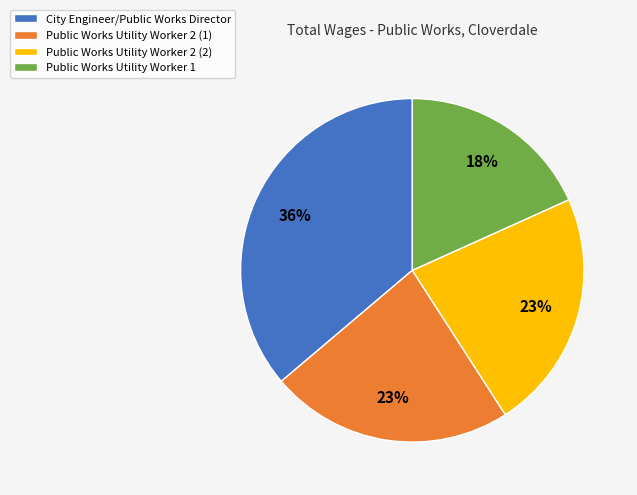

Is the sum of Public Works Utility Worker 2 (2) and Public Works Utility Worker 2 (1) greater than half?

No